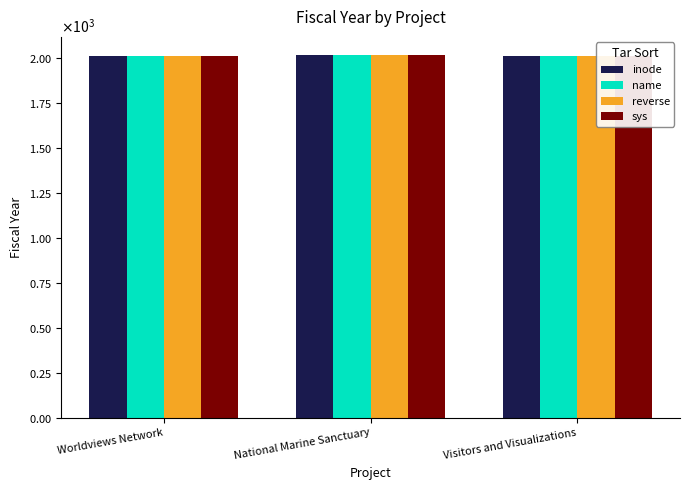

Which series has the largest total across all categories?

inode